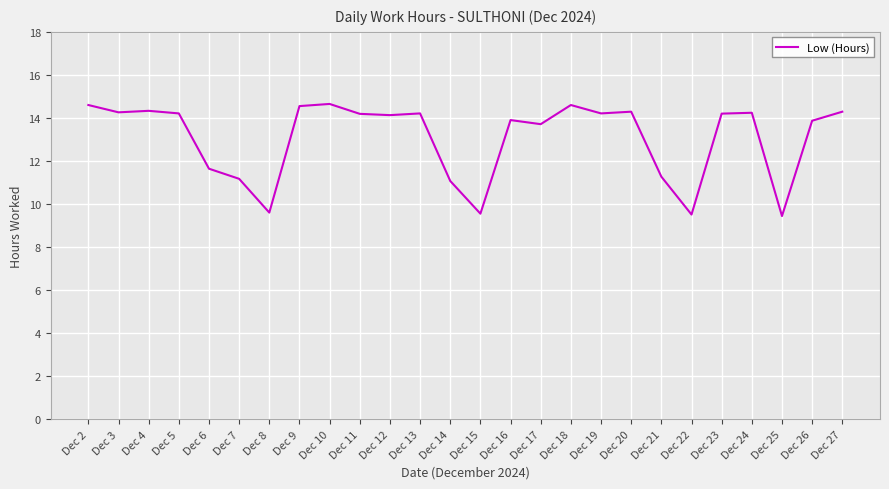

What is the approximate value at Dec 3?

14.3